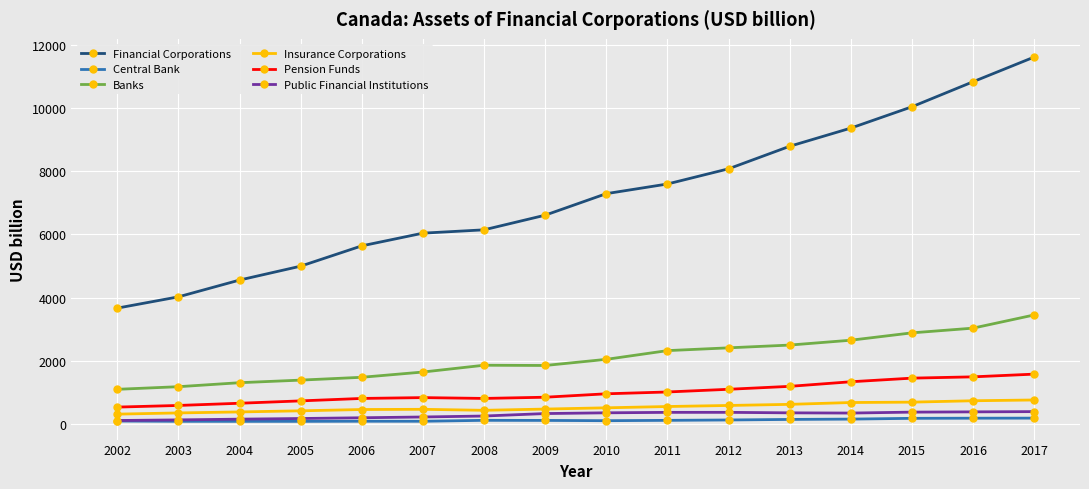

True or false: Public Financial Institutions and Financial Corporations cross at least once.

False